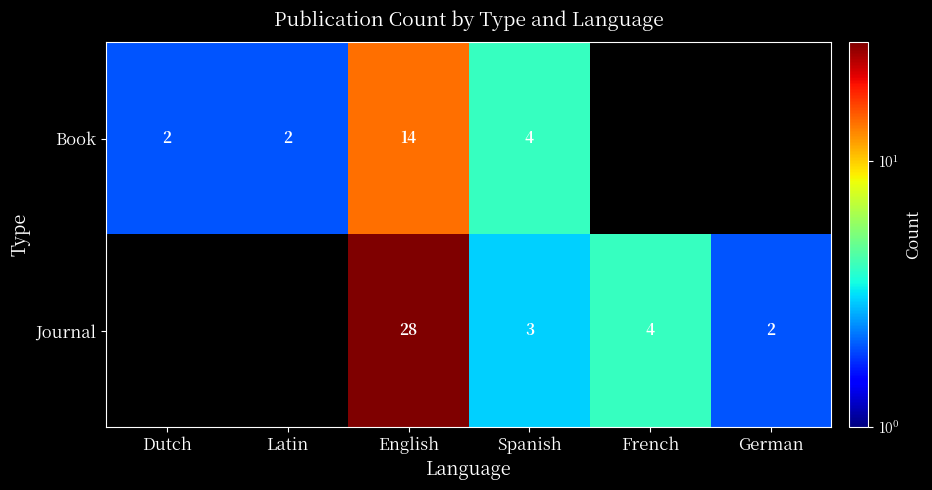

What is the spread (max minus min) of values at English?

14